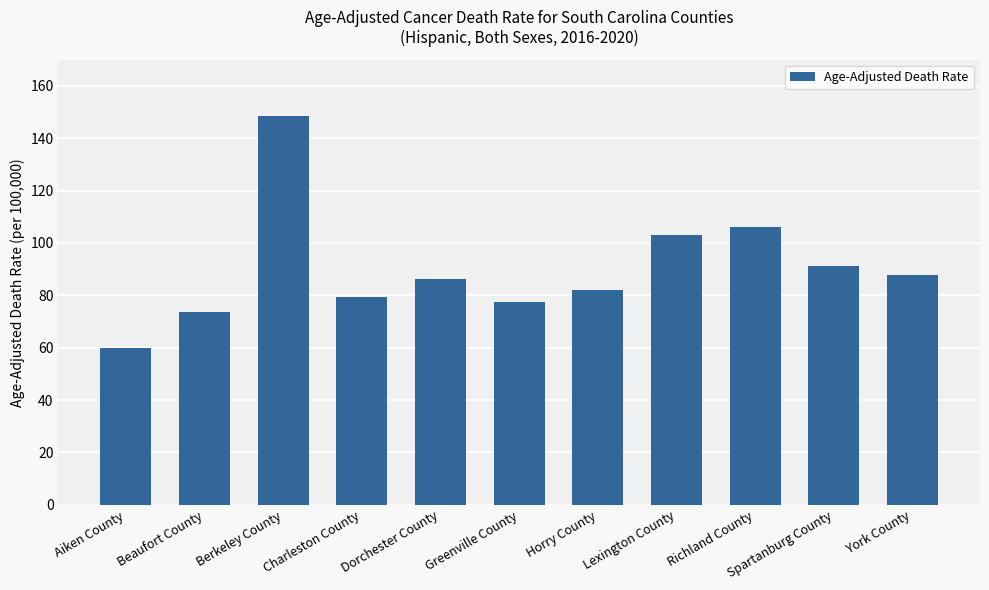

Which label corresponds to the smallest value in the chart?

Aiken County